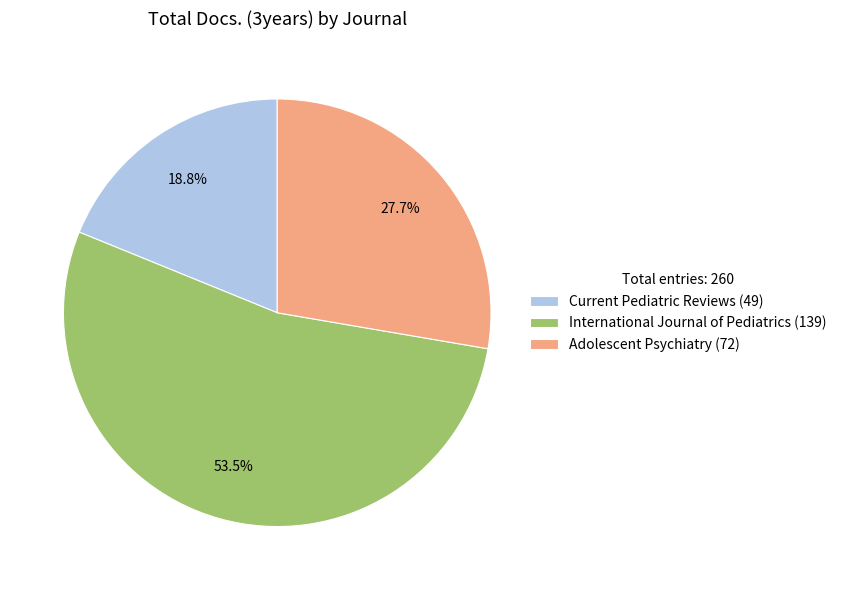

What percentage do International Journal of Pediatrics and Adolescent Psychiatry together represent?

81.2%